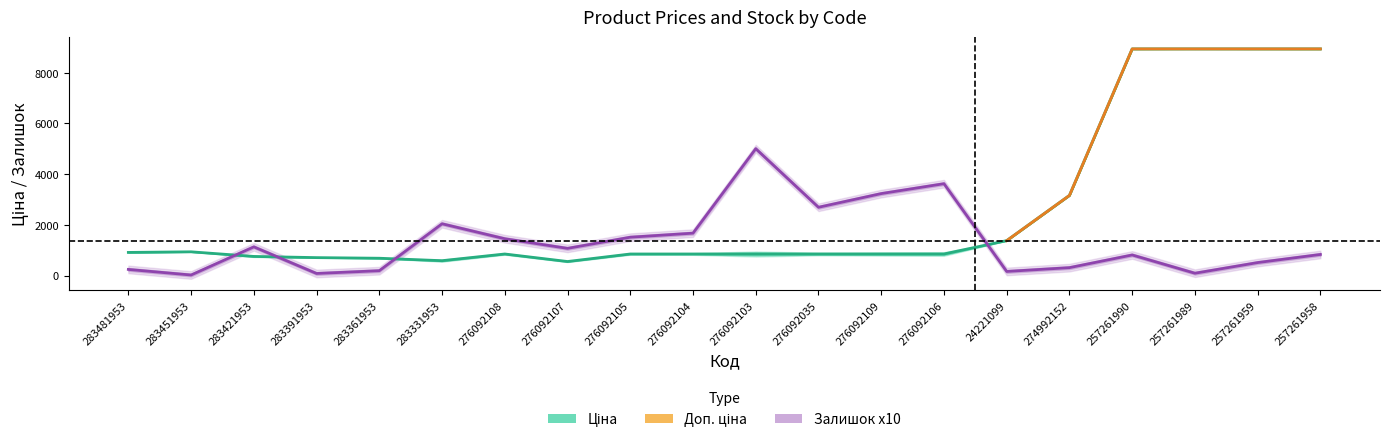

Which label corresponds to the smallest value in the chart?

283451953